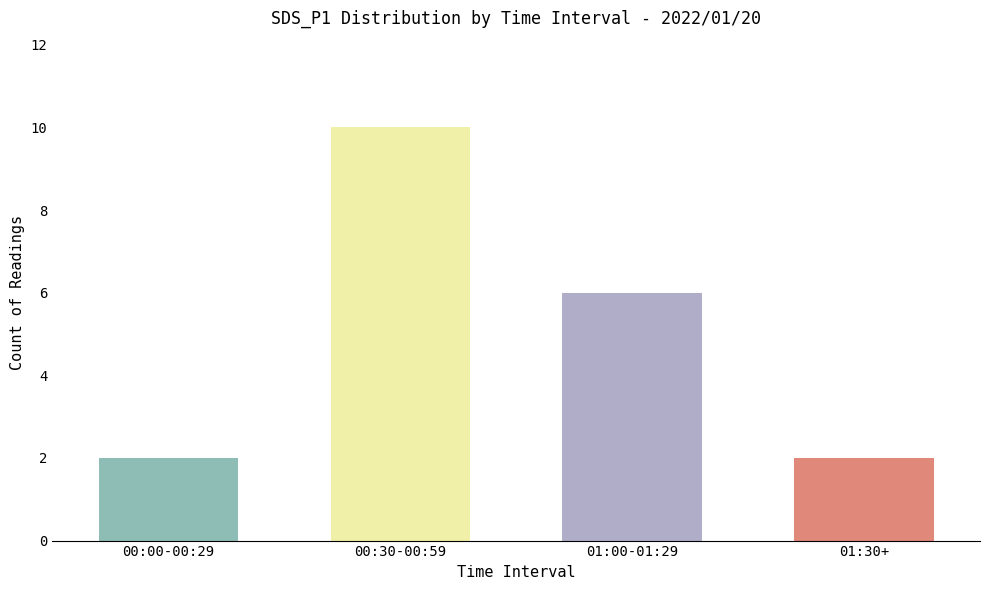

How many data points are less than 6?

2